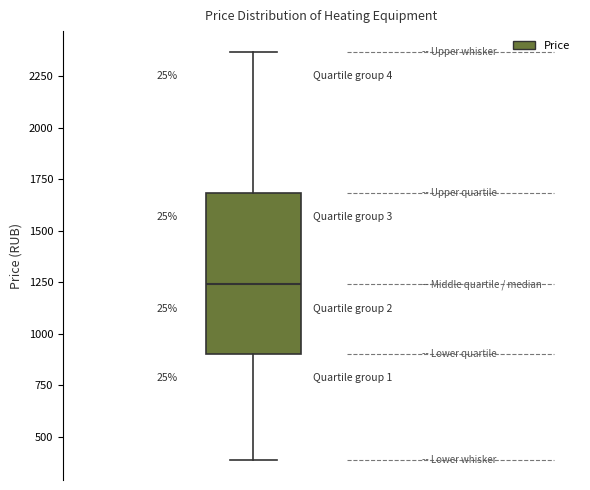

Where does the upper whisker of the box end on the y-axis? The values are not printed on the chart, so give them approximately, as read against the axis.

2350